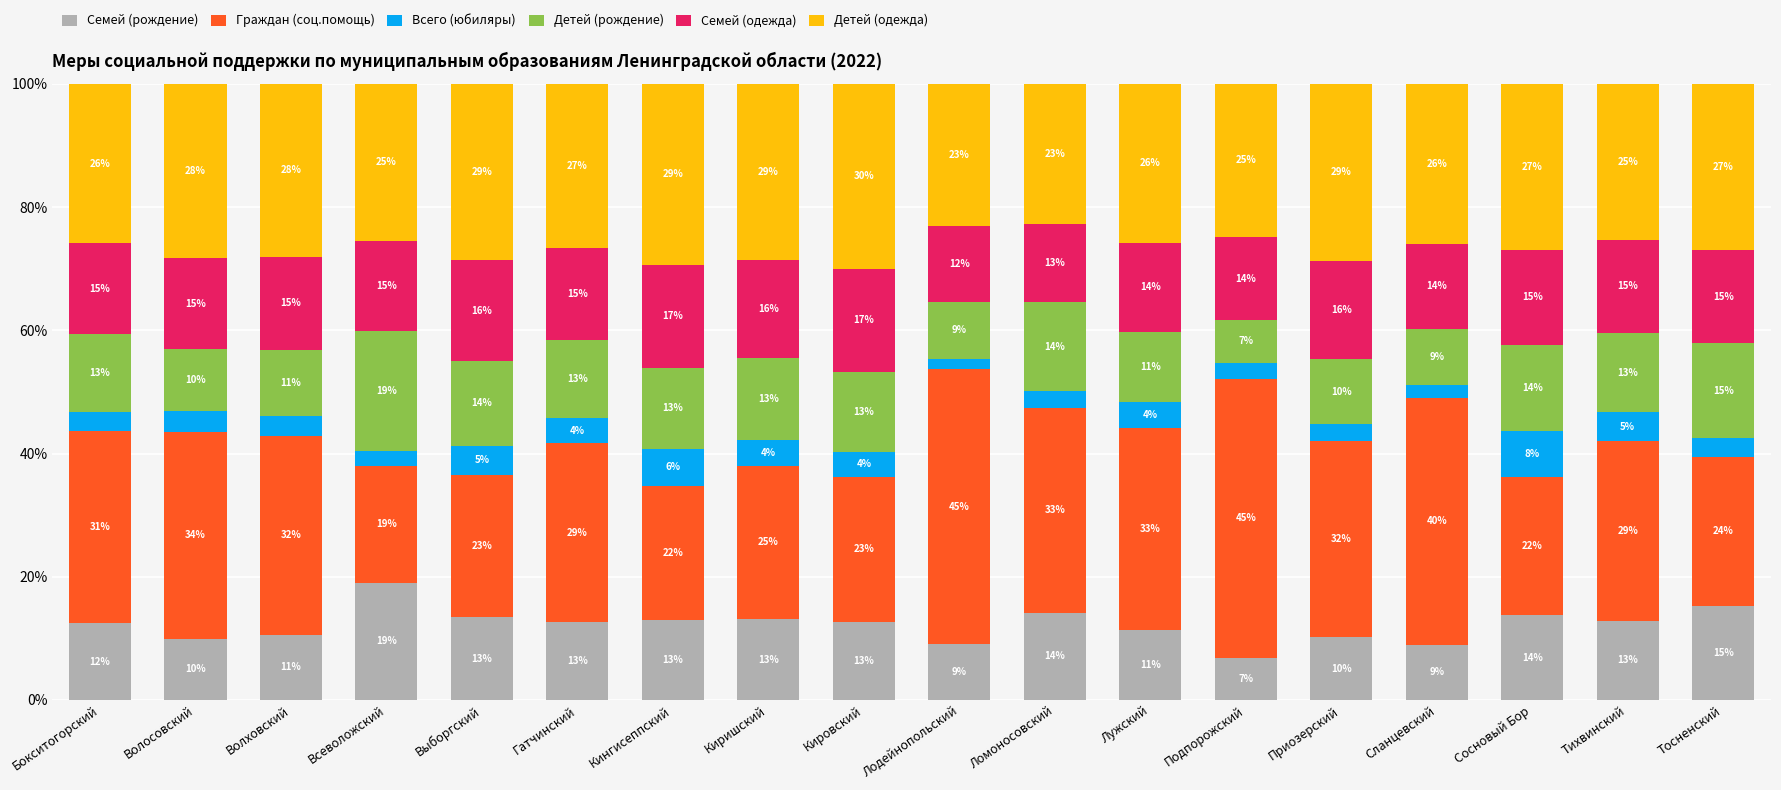

The Семей (рождение) series shows 12.7 at Гатчинский. True or false?

True